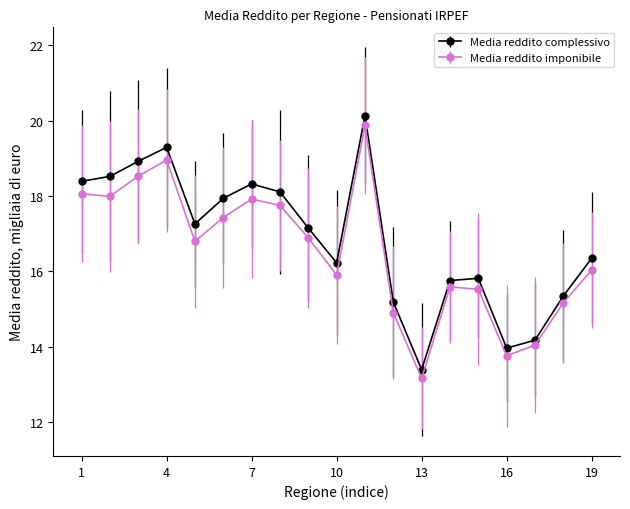

What is the average value of the Media reddito complessivo series?

16.9